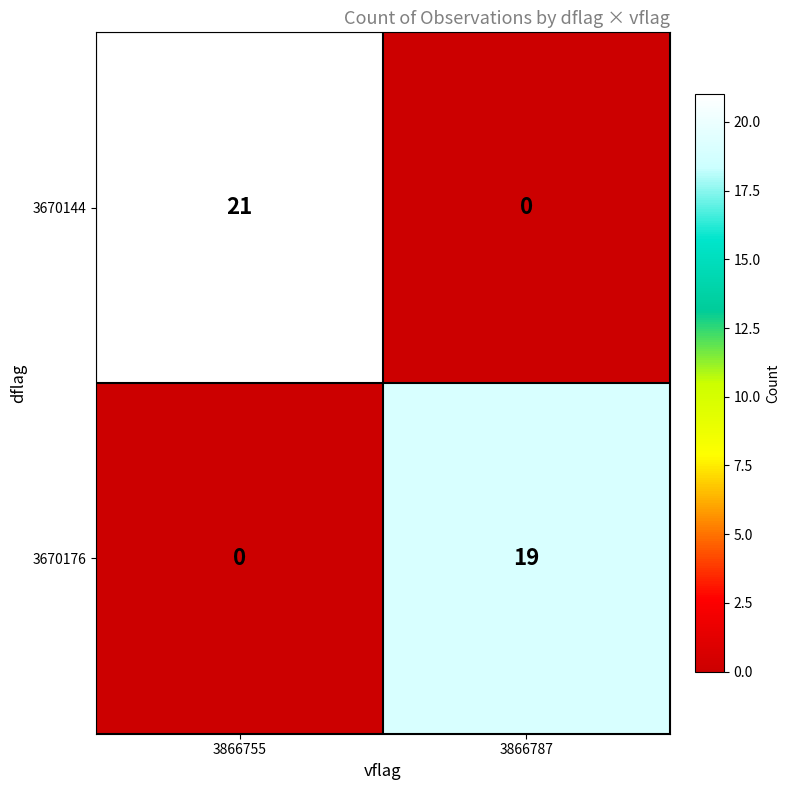

What is the difference between the maximum and minimum values in the 3670144 series?

21